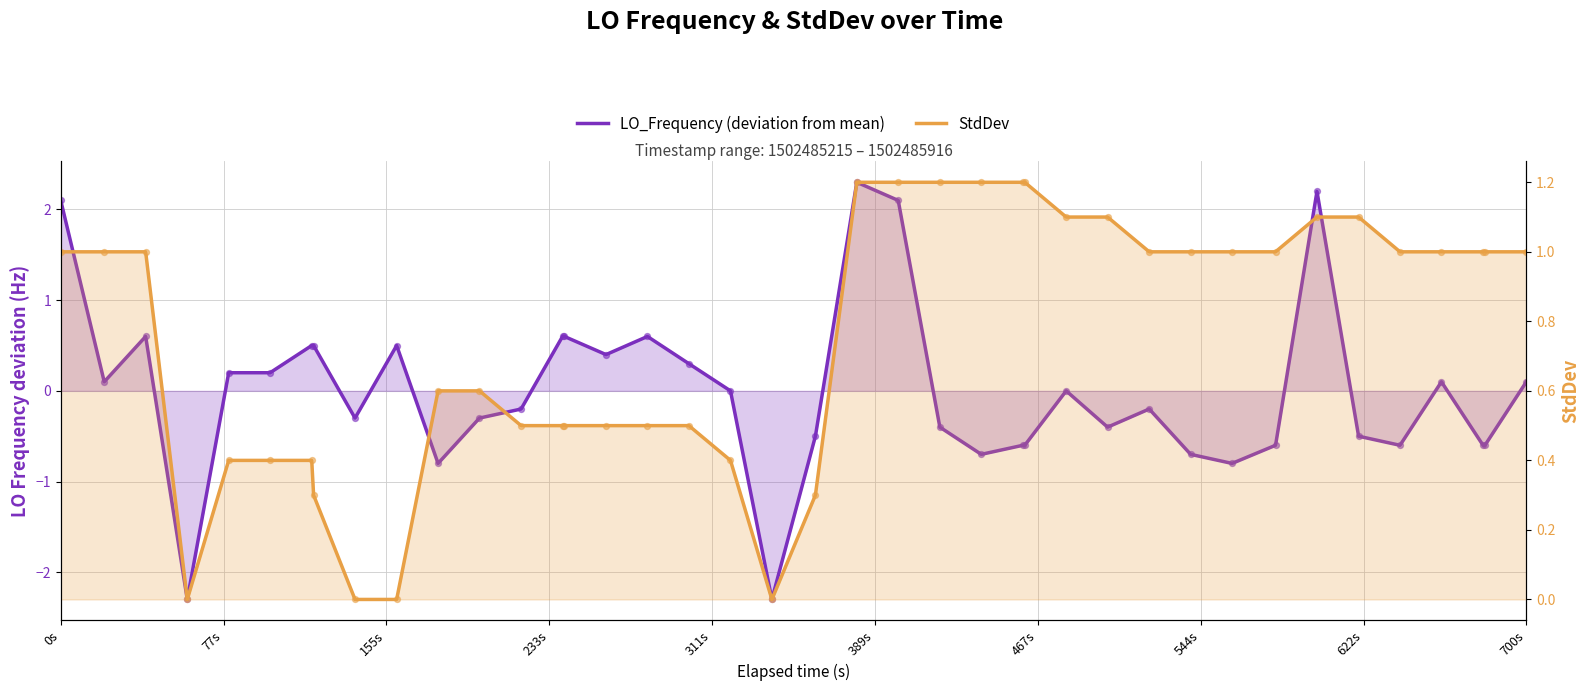

What are all the series names shown in the legend?

LO_Frequency (deviation from mean), StdDev